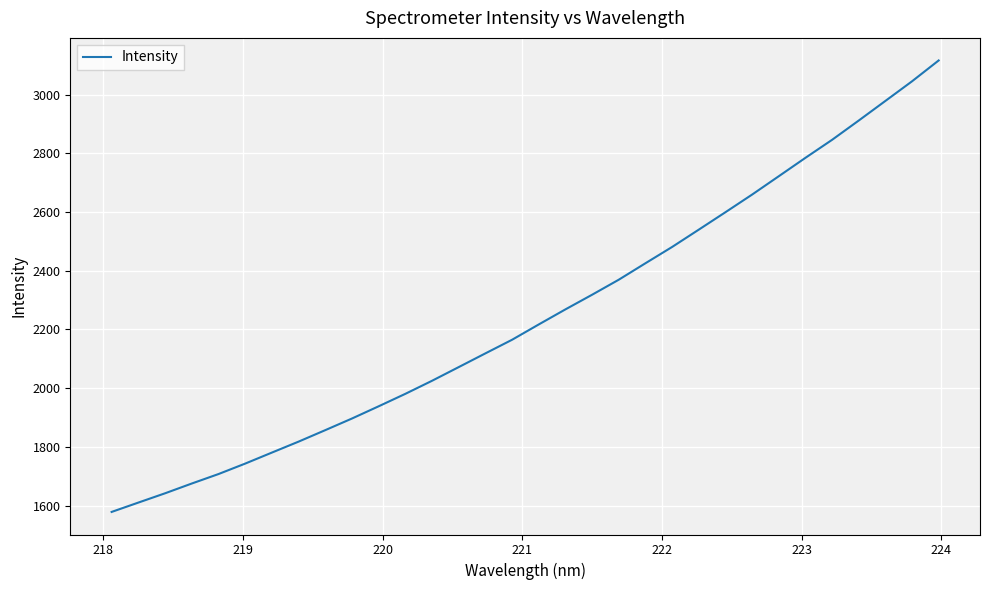

What is the greatest value displayed?

3116.7